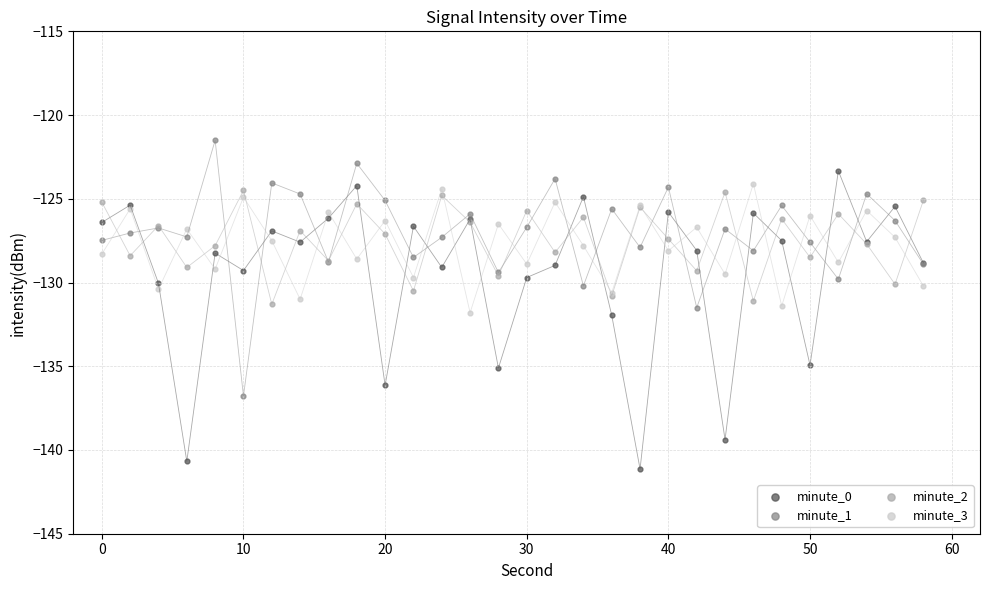

Which series contains the highest Y value?

minute_1